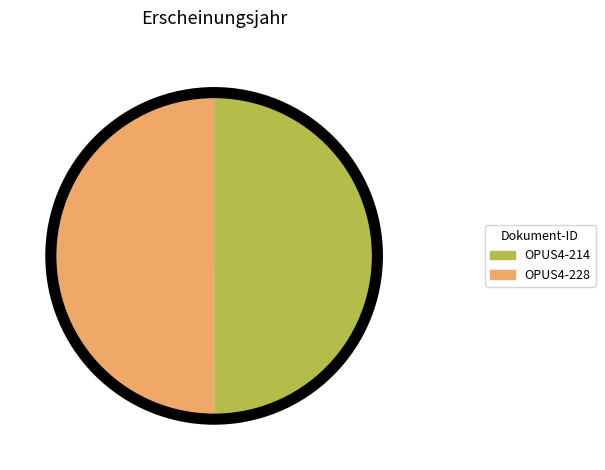

Combined, do OPUS4-214 and OPUS4-228 account for over 50%?

Yes